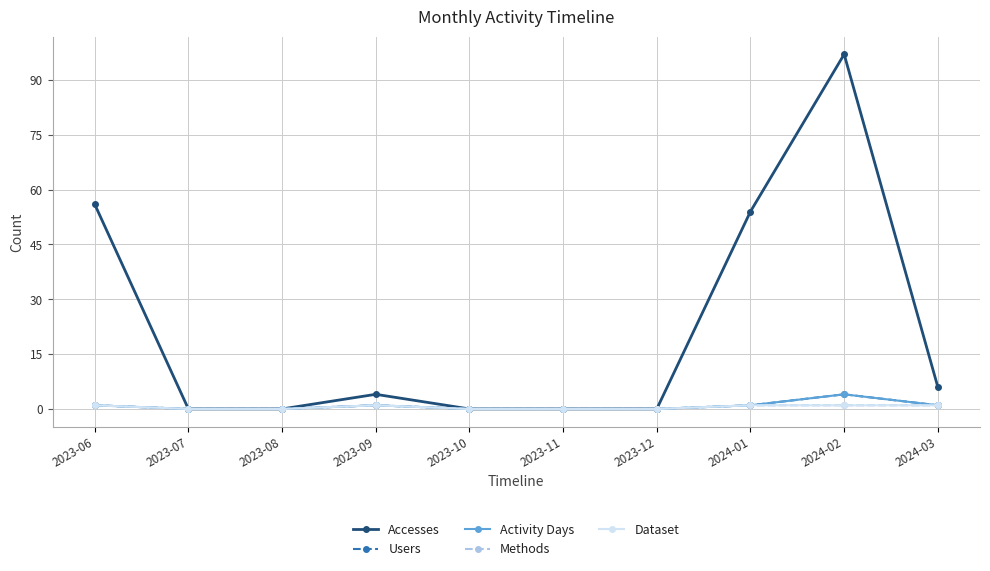

What is the average value of the Accesses series?

22